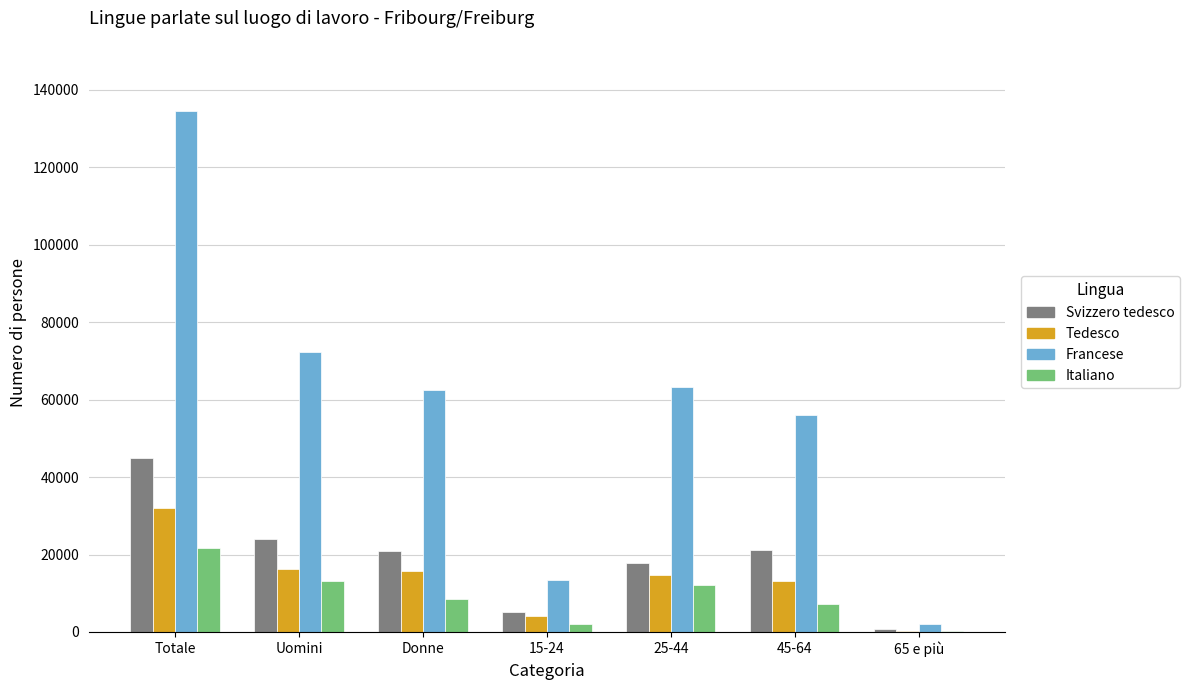

What is the sum of the Svizzero tedesco values at 25-44 and 15-24?

23017.1